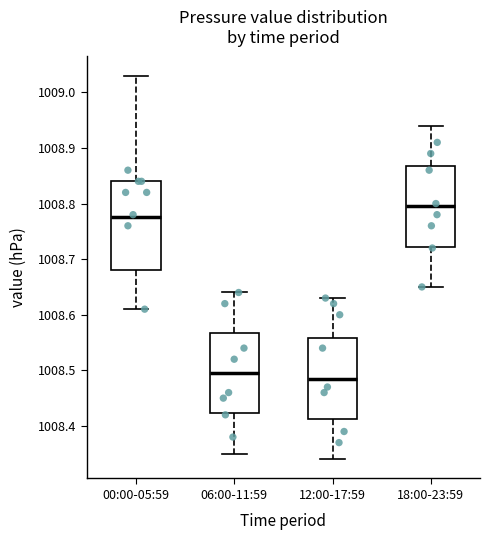

Which box is the tallest, from its lower edge to its upper edge?

00:00-05:59